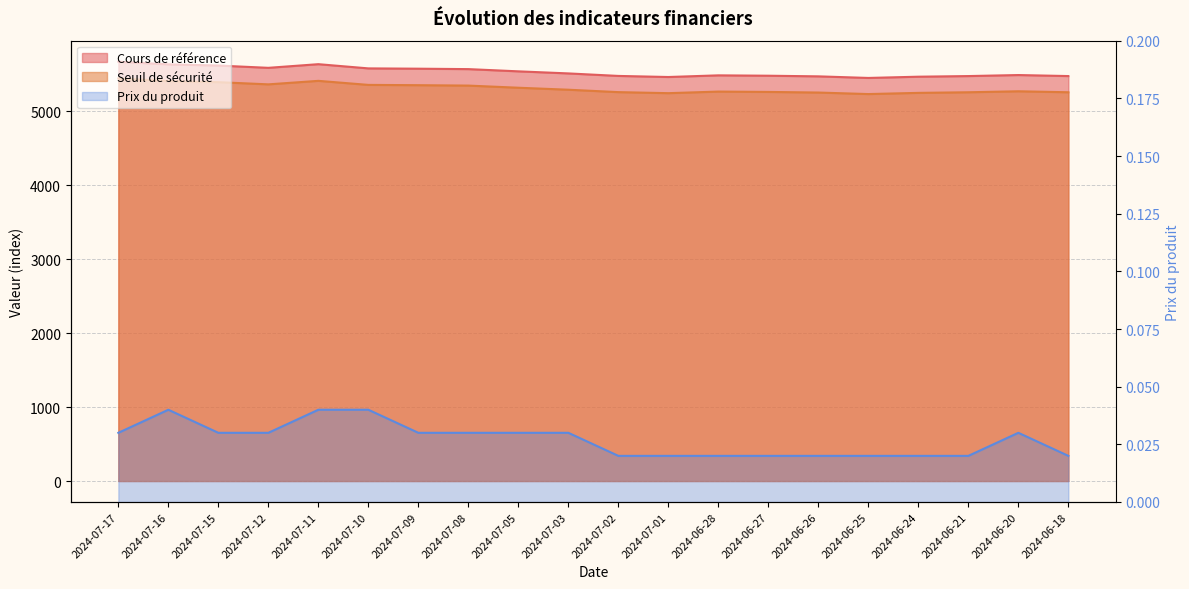

Which category has the highest value in the Cours de référence series?

2024-07-17